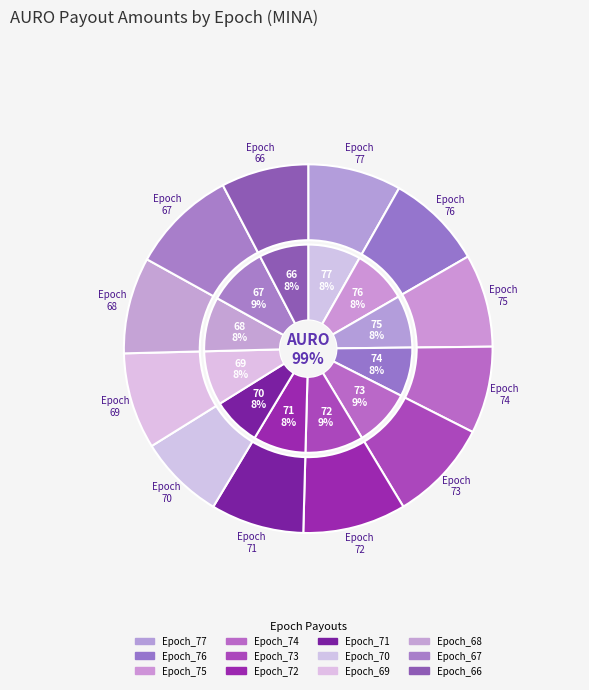

Which category has the biggest portion of the pie?

Epoch_67